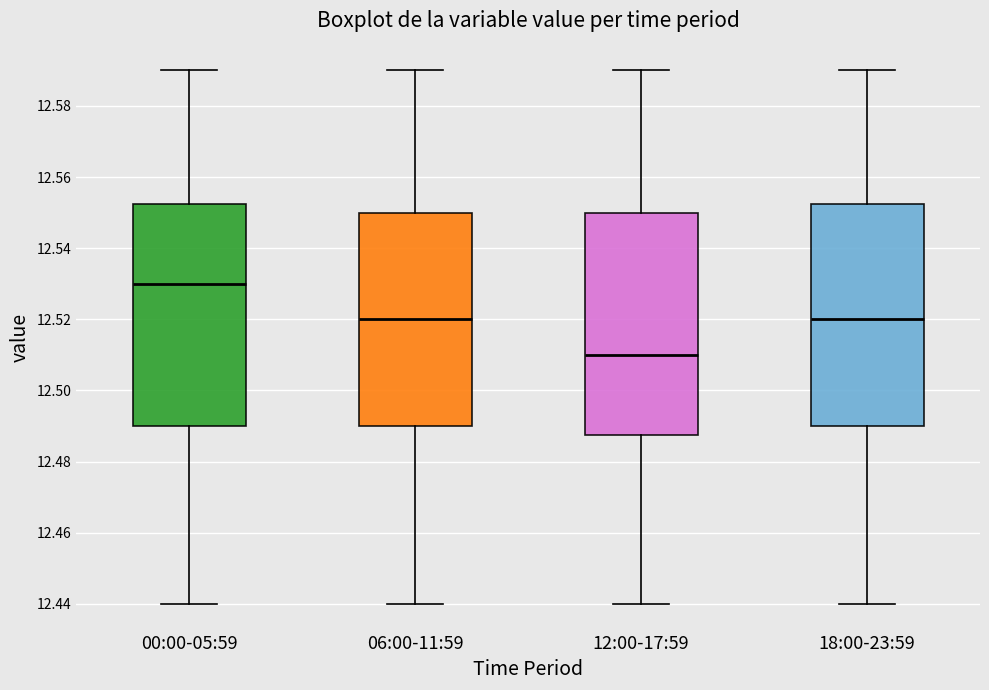

Which box has the lowest median line?

12:00-17:59